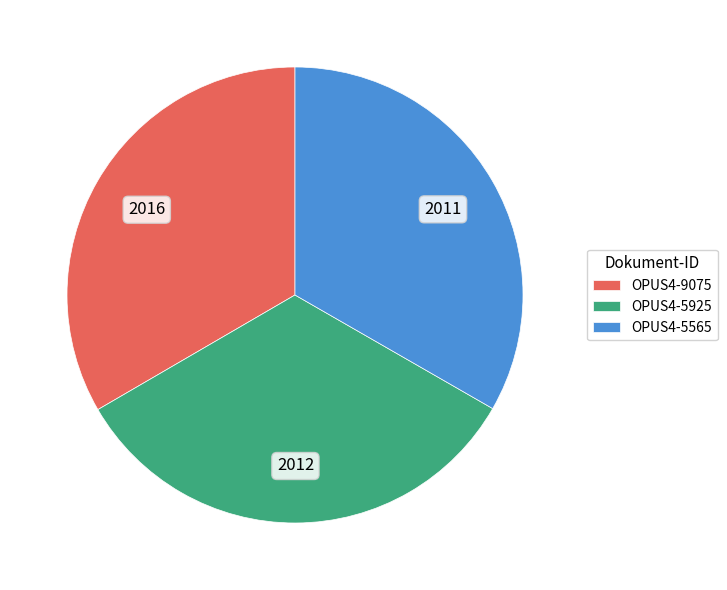

Is there any slice that represents more than half of the pie?

No